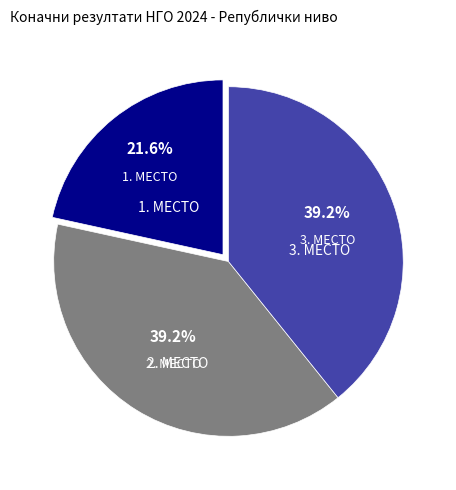

Count the number of slices in the pie.

3